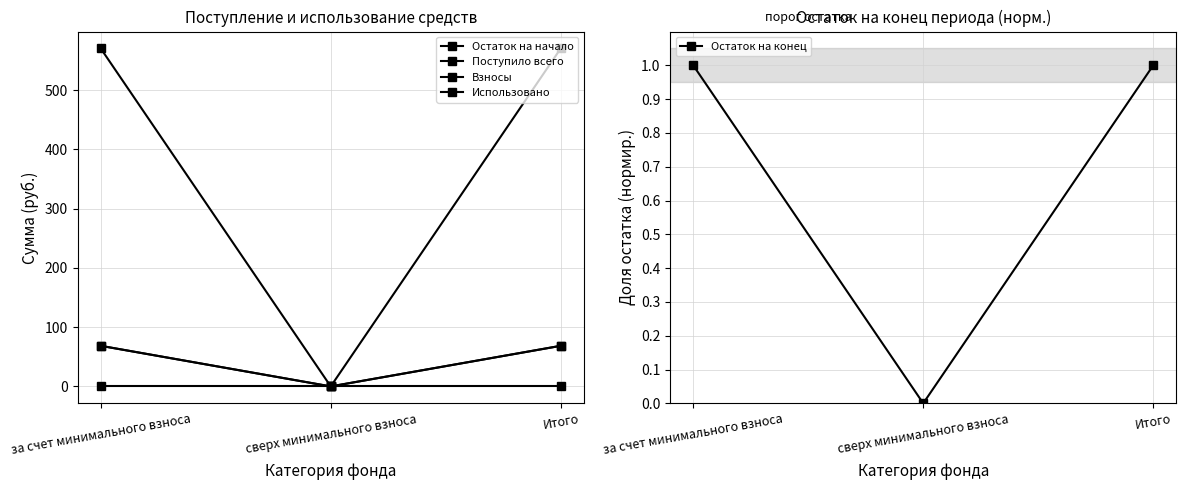

What position from the right is сверх минимального взноса?

2